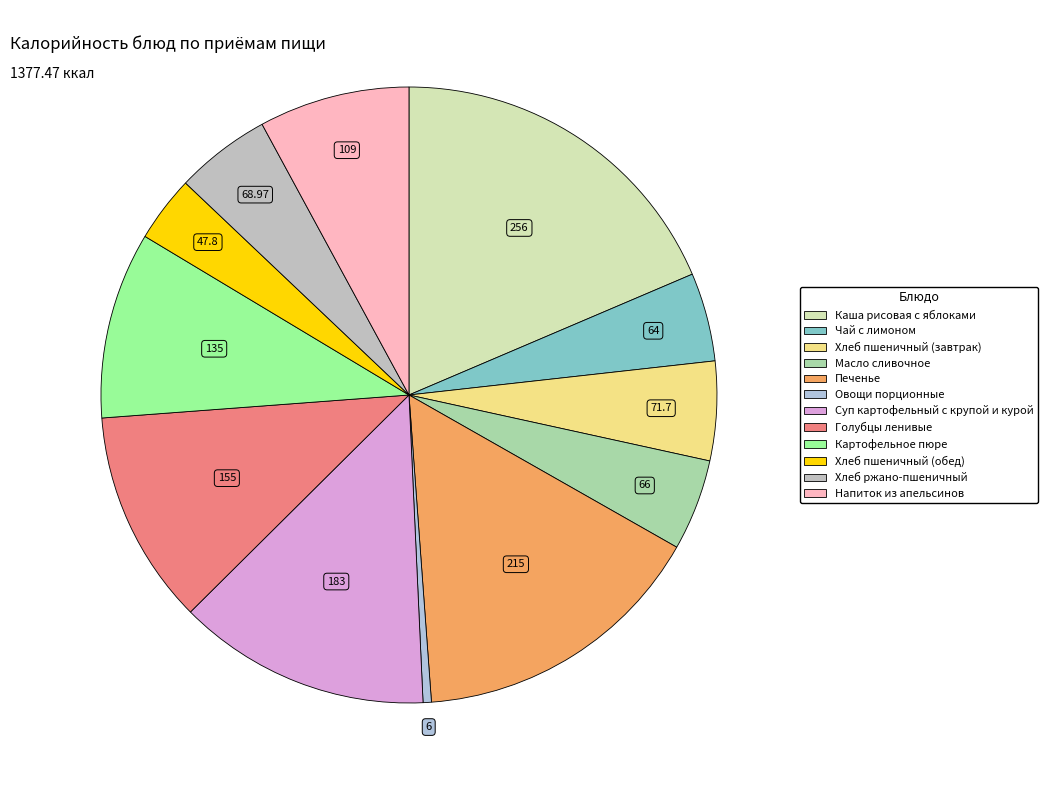

Approximately how many times larger is the value at Суп картофельный с крупой и курой compared to Напиток из апельсинов?

1.7